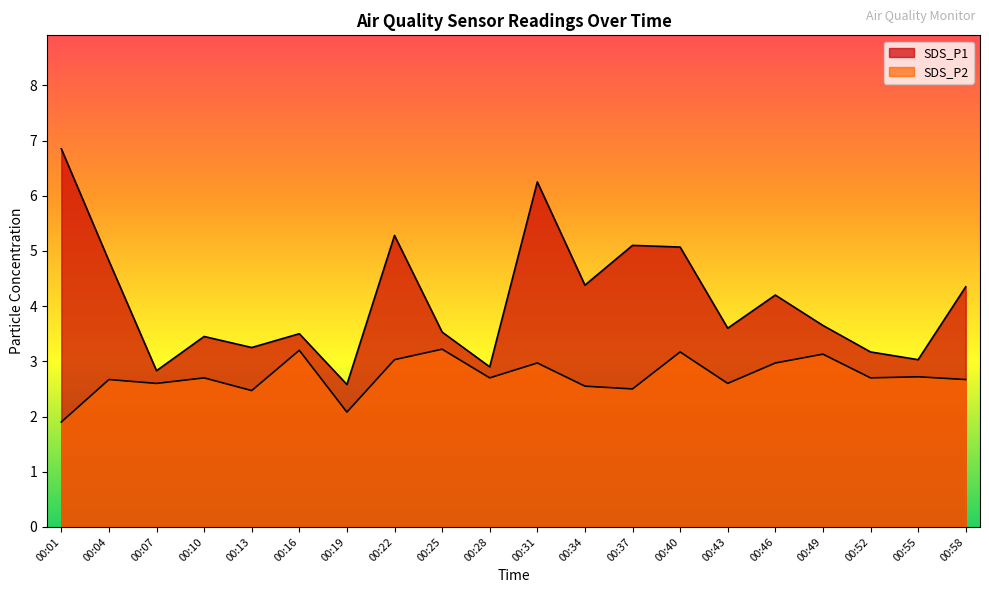

What is the approximate value of SDS_P2 at 00:40?

3.2